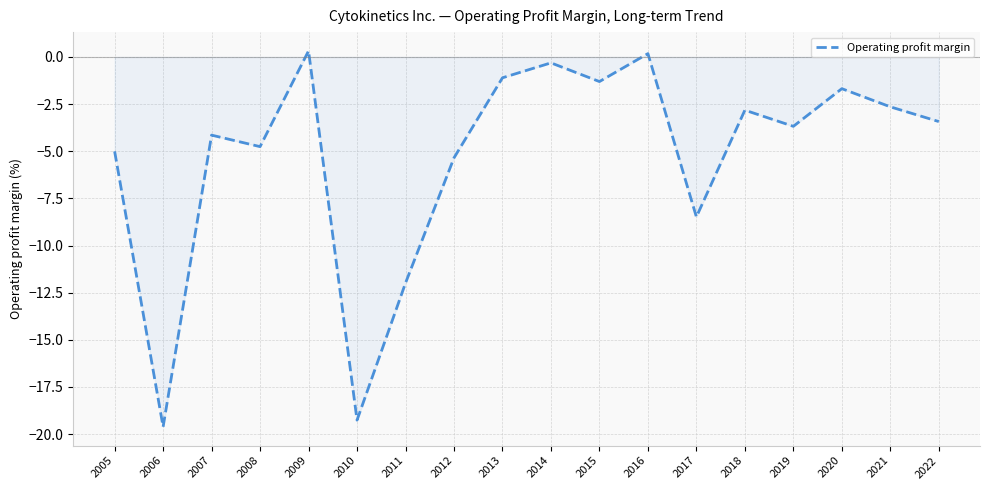

Is it true that the value at 2006 is -35.1?

False